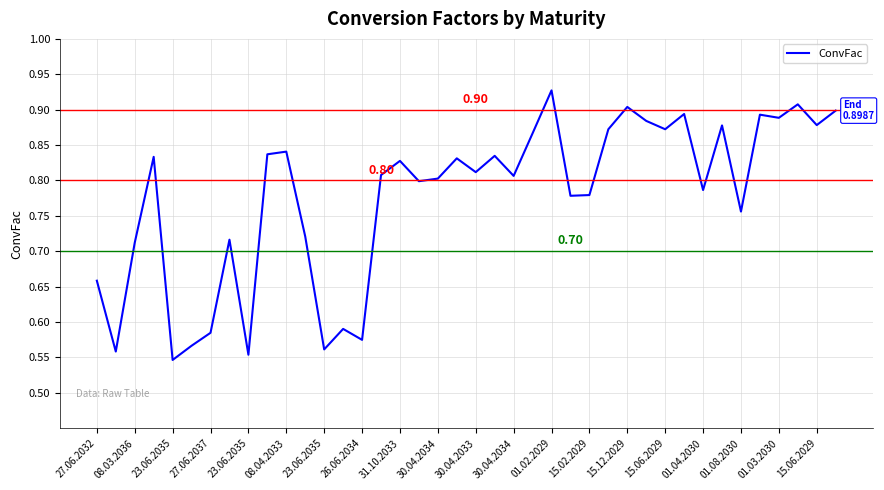

What is the difference between the maximum and minimum values?

0.4